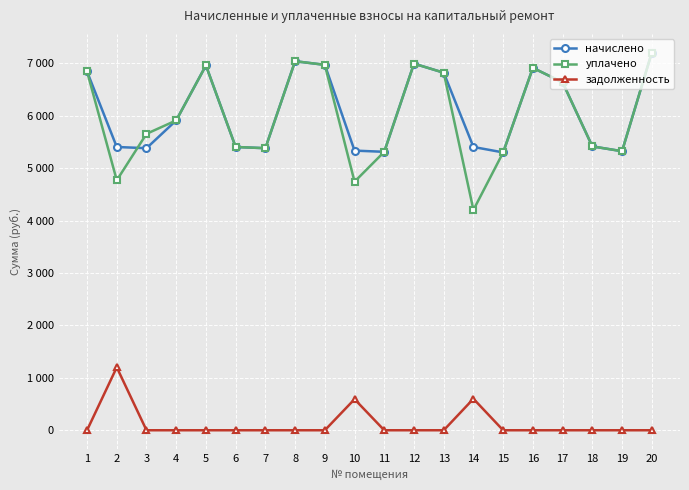

Reading right to left, extract all data points from this chart.

начислено: 7200.0	5322.2	5414.4	6635.5	6912.0	5299.2	5402.9	6819.8	6992.6	5310.7	5333.8	6969.6	7038.7	5379.8	5402.9	6958.1	5909.8	5379.8	5402.9	6842.9
уплачено: 7200.0	5322.2	5414.4	6635.5	6912.0	5299.2	4202.2	6819.8	6992.6	5310.7	4741.1	6969.6	7038.7	5379.8	5402.9	6958.1	5909.8	5653.7	4767.7	6842.9
задолженность: 0.0	0.0	0.0	0.0	0.0	0.0	600.3	0.0	0.0	0.0	592.6	0.0	0.0	0.0	0.0	0.0	0.0	0.0	1200.6	0.0